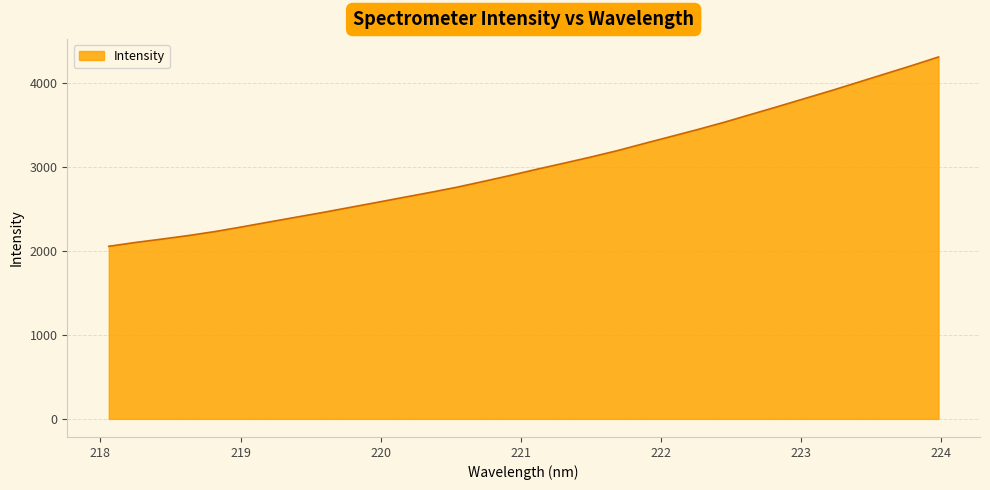

Does the chart have visible grid lines?

Yes